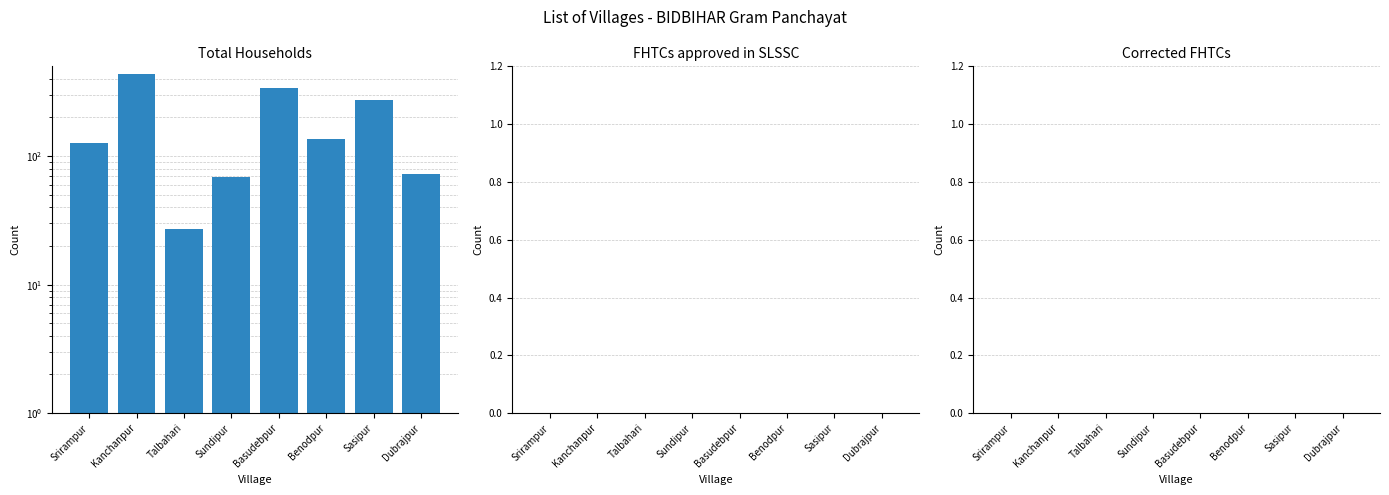

Which series has the widest spread of values?

Total Households